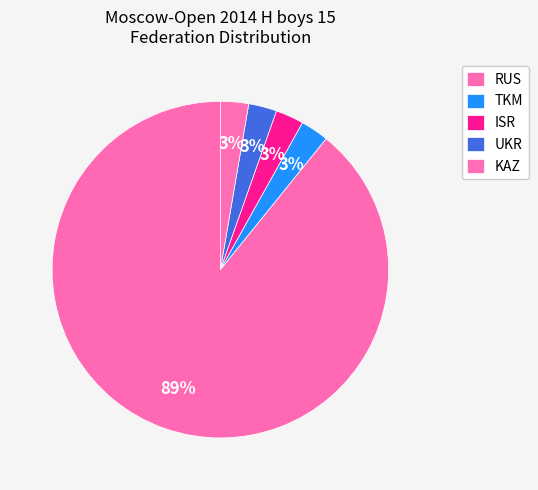

Which category has the biggest portion of the pie?

RUS